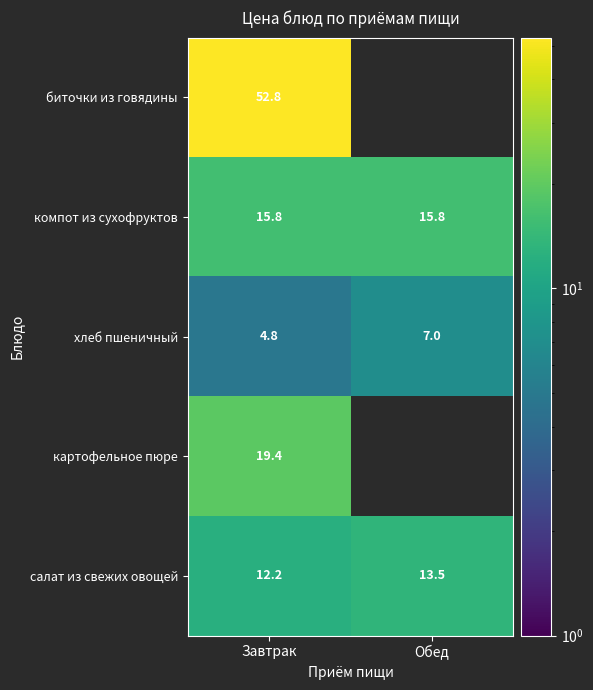

What is the total value across all series at Завтрак?

105.0